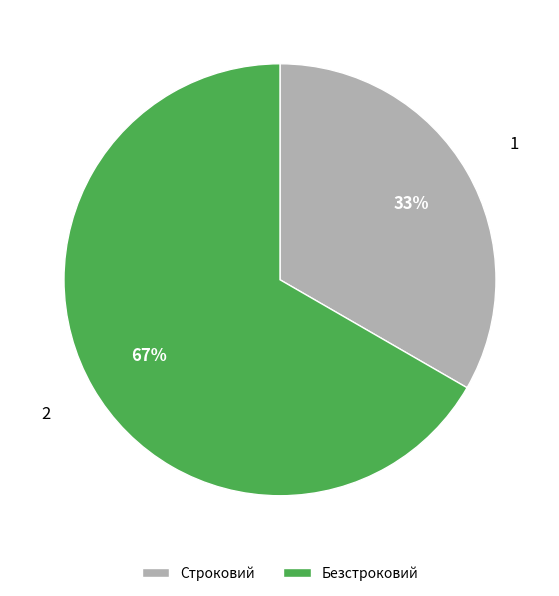

True or false: Строковий accounts for 33% of the total.

True